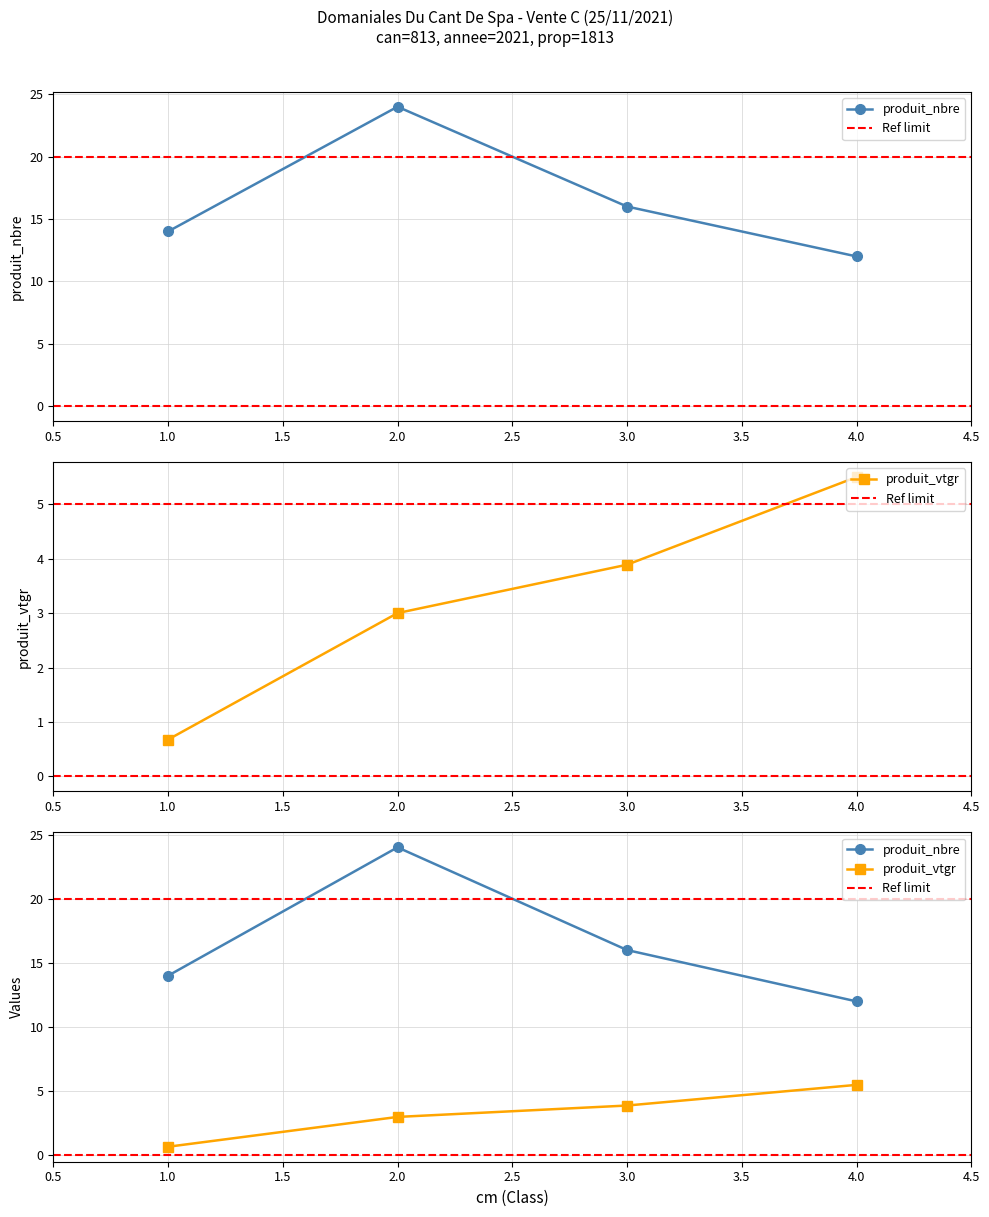

The produit_nbre series shows 18.4 at 1. True or false?

False